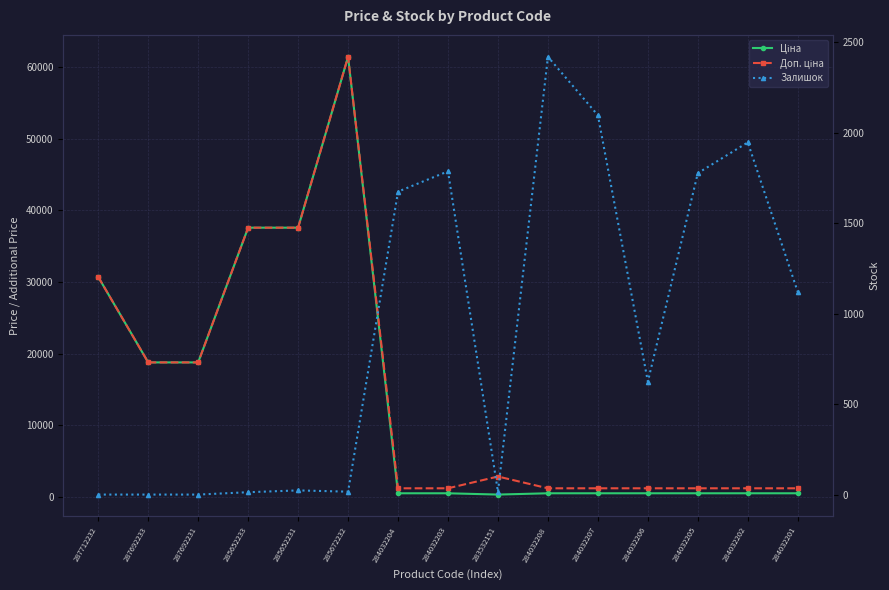

What is the value of the Ціна point at the 6th from the left?

61434.3